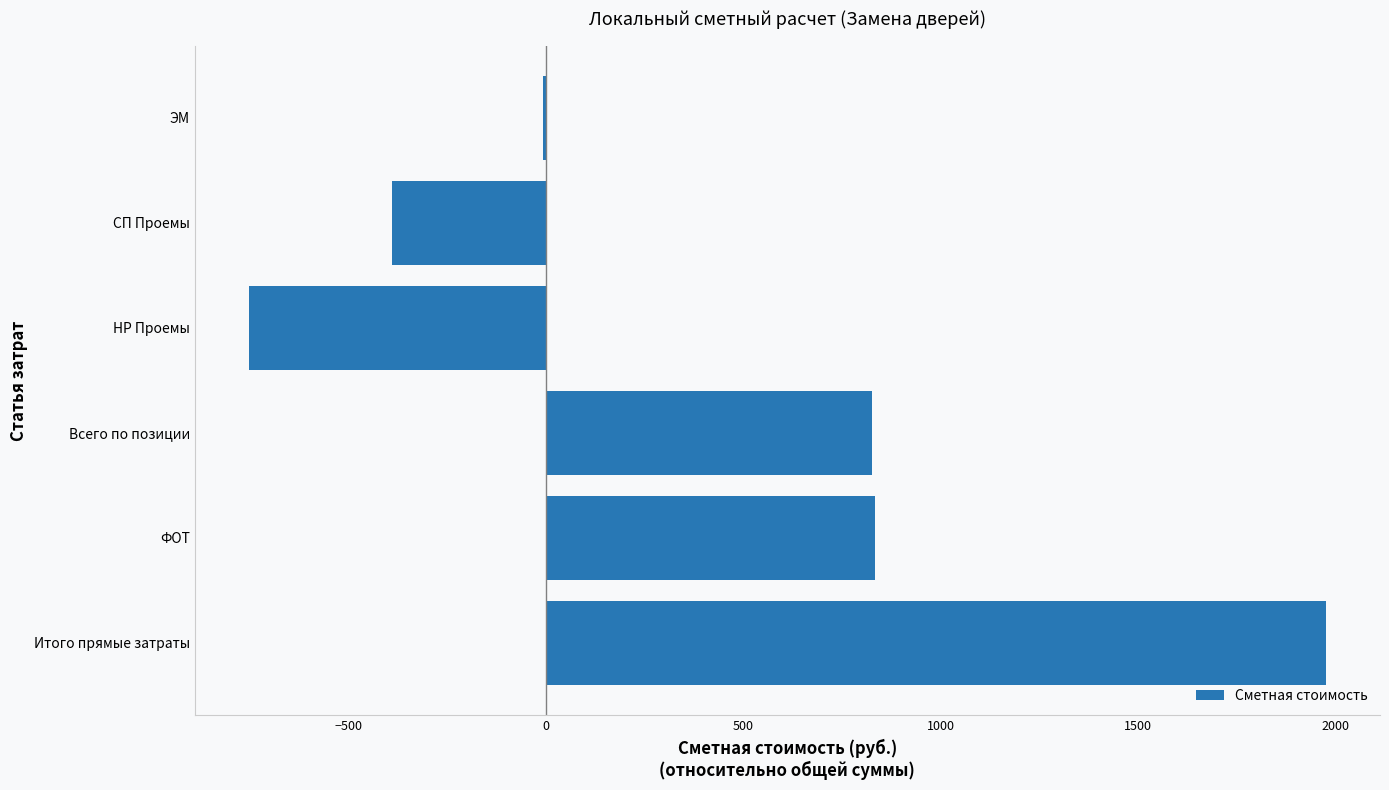

What is the sum of all values?

2489.7